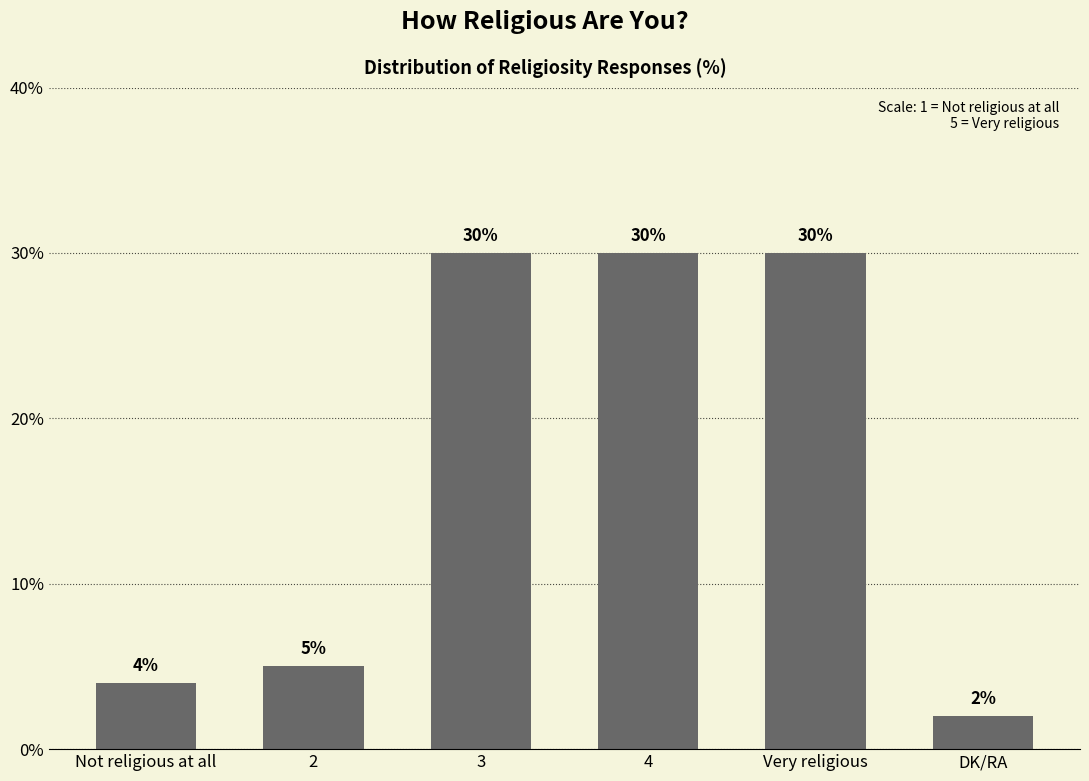

What is the approximate value at Very religious?

30